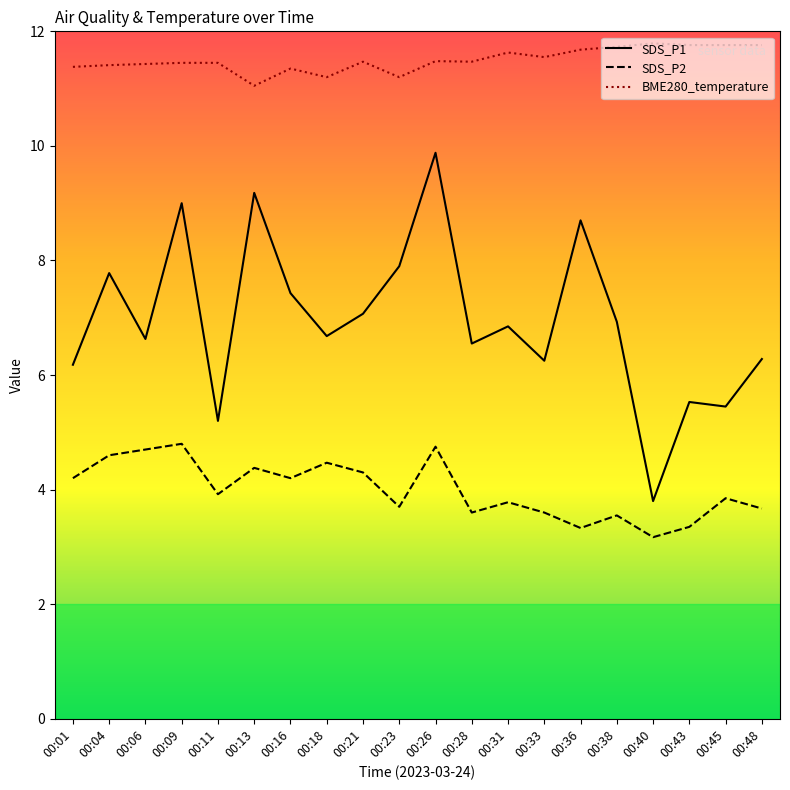

Is it true that SDS_P1 equals 7.2 at 00:11?

False